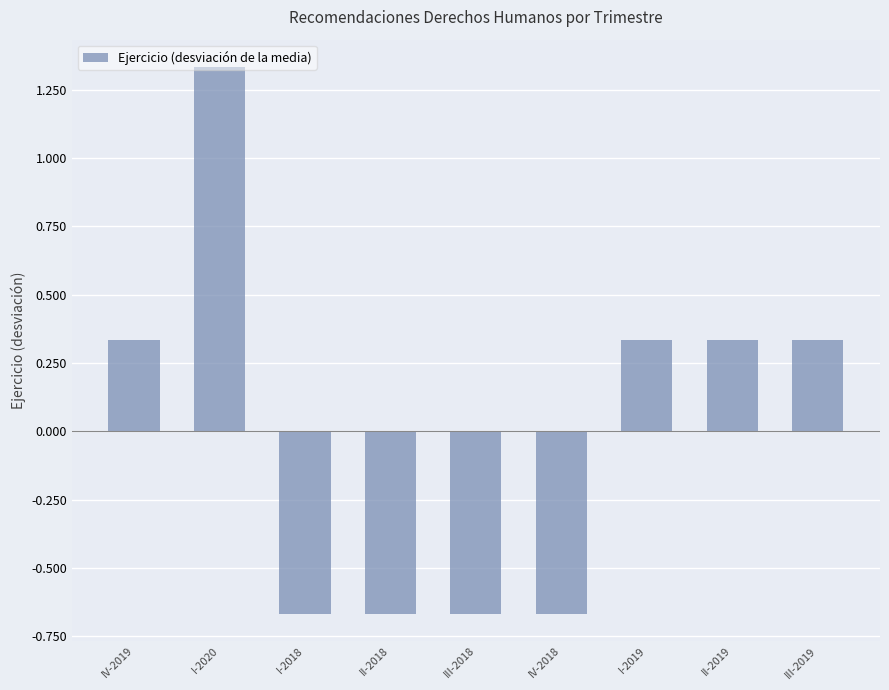

What is the change in value from I-2020 to I-2019?

-1.0